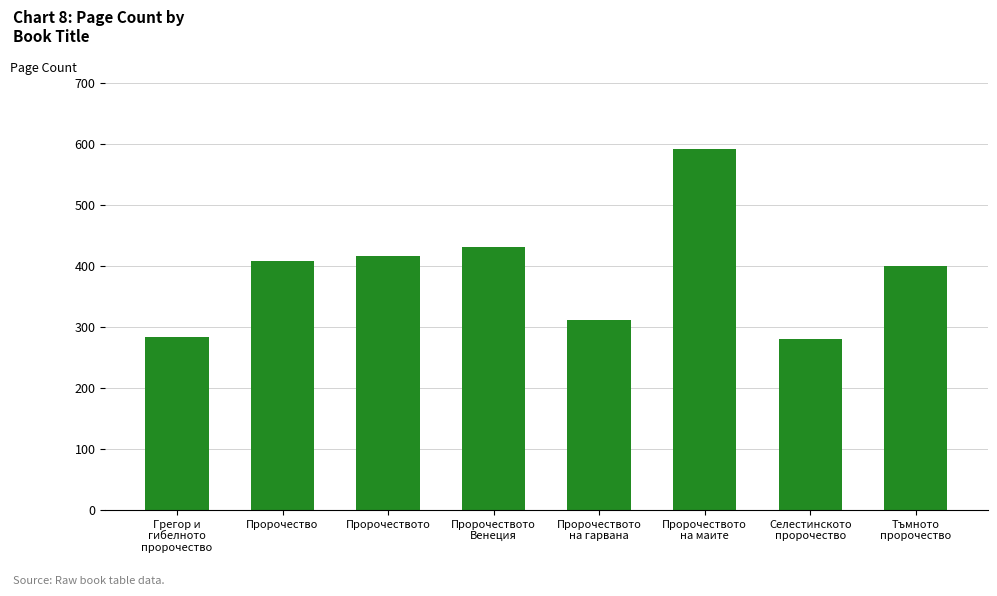

What is the greatest value displayed?

592